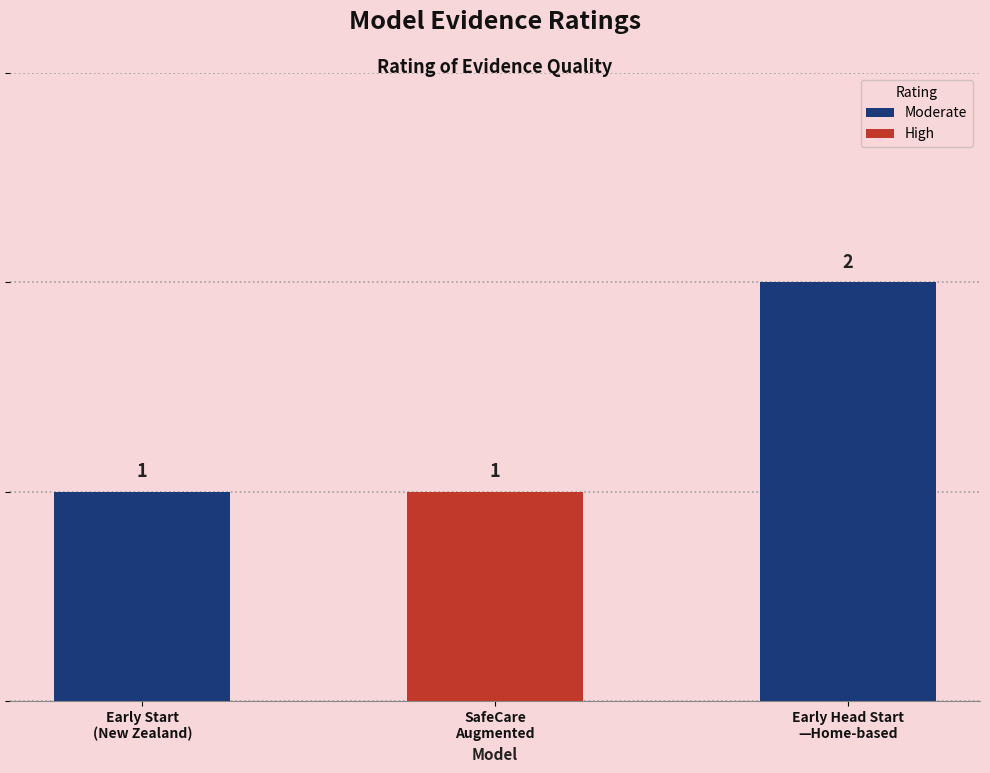

What is the difference between the maximum and minimum values?

1